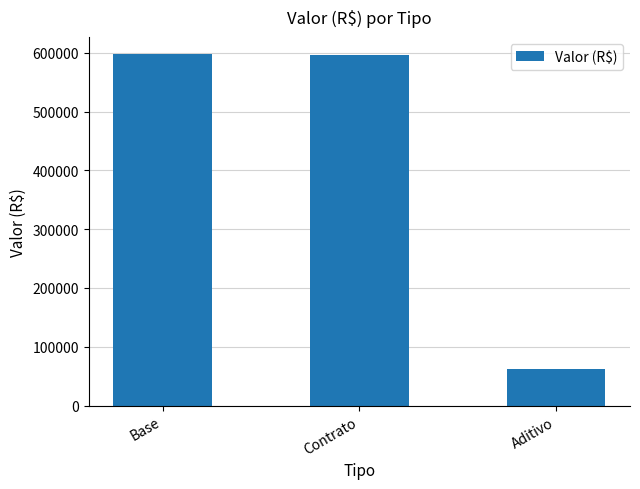

At which category does the chart reach its minimum across all series?

Aditivo